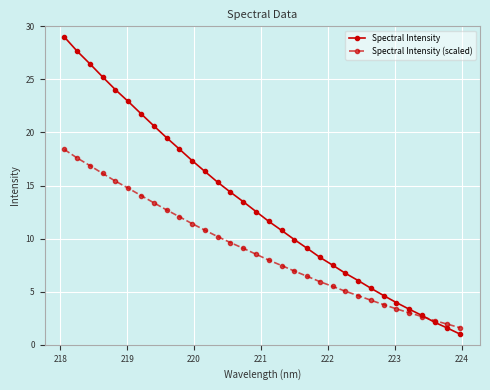

Which series has the largest range (max minus min)?

Spectral Intensity